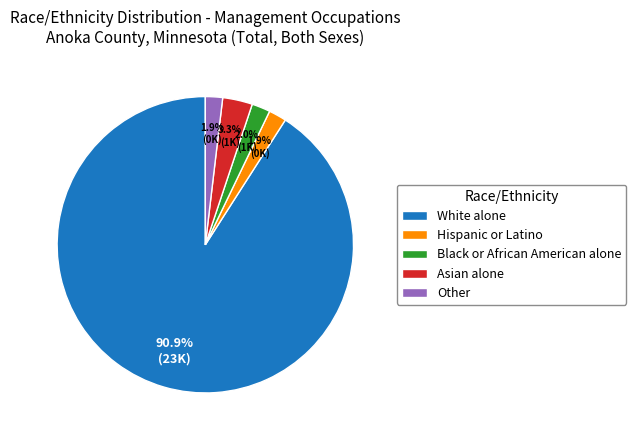

What is the largest slice in the pie chart?

White alone